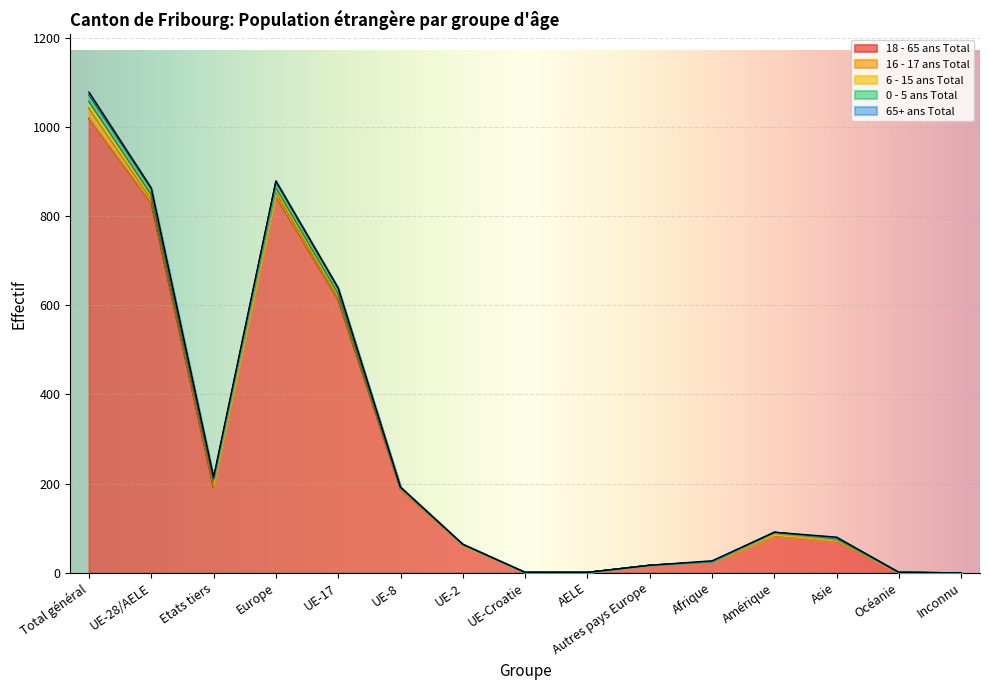

What is the label of the 5th point from the left?

UE-17